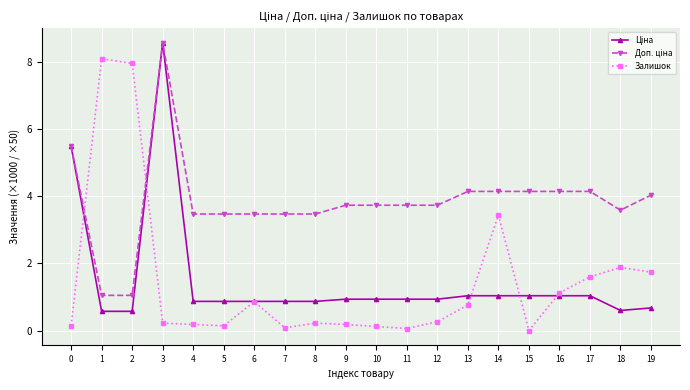

How many series are shown in this chart?

3